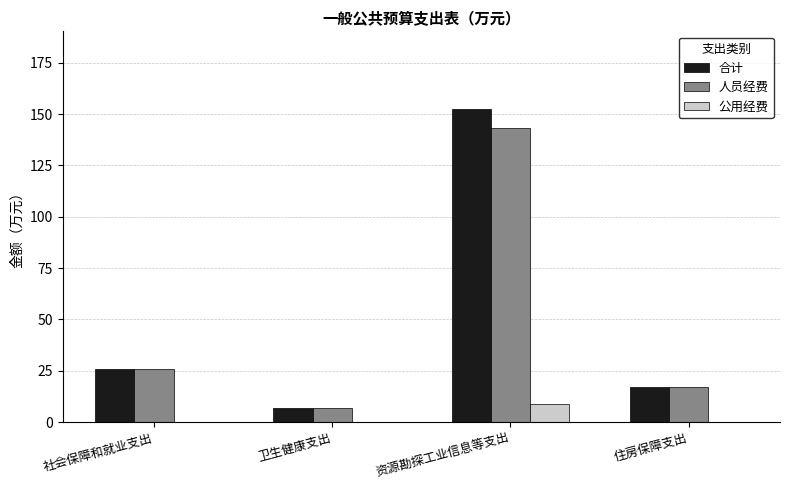

At which category does the chart reach its peak across all series?

资源勘探工业信息等支出